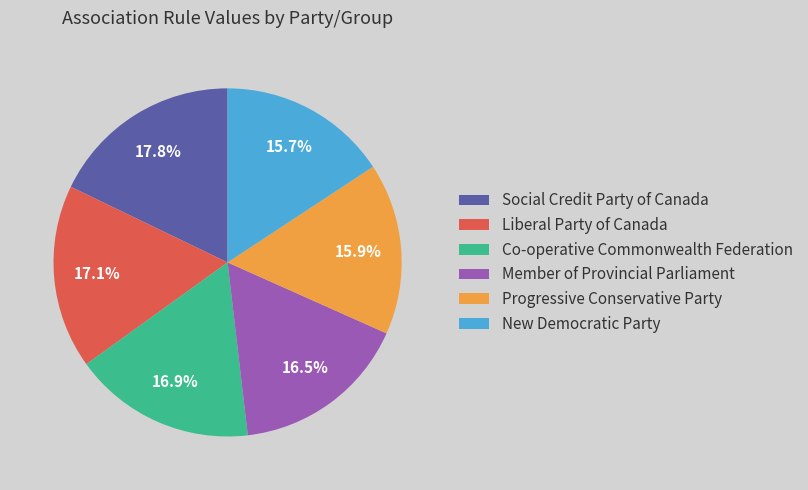

To the nearest percent, what is the difference between the largest and smallest slice percentages?

2%